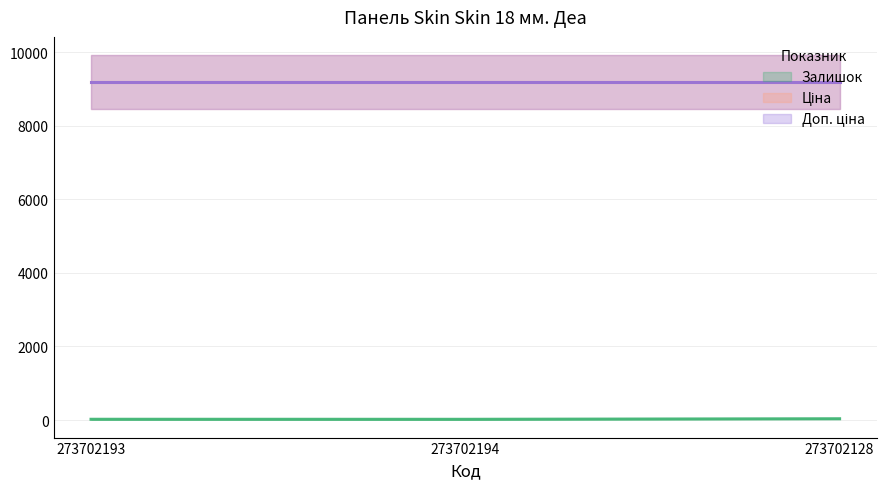

What is the total value across all series at 273702128?

18405.7